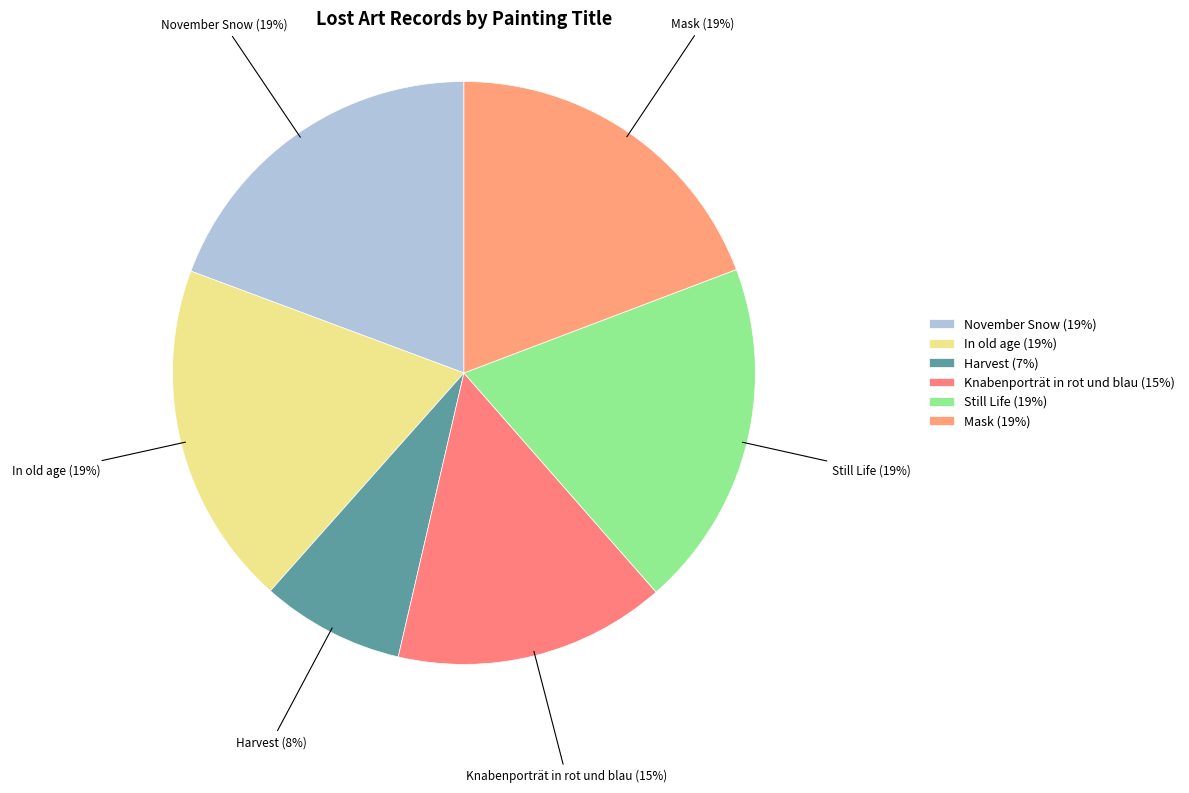

Does In old age account for over 50% of the chart?

No